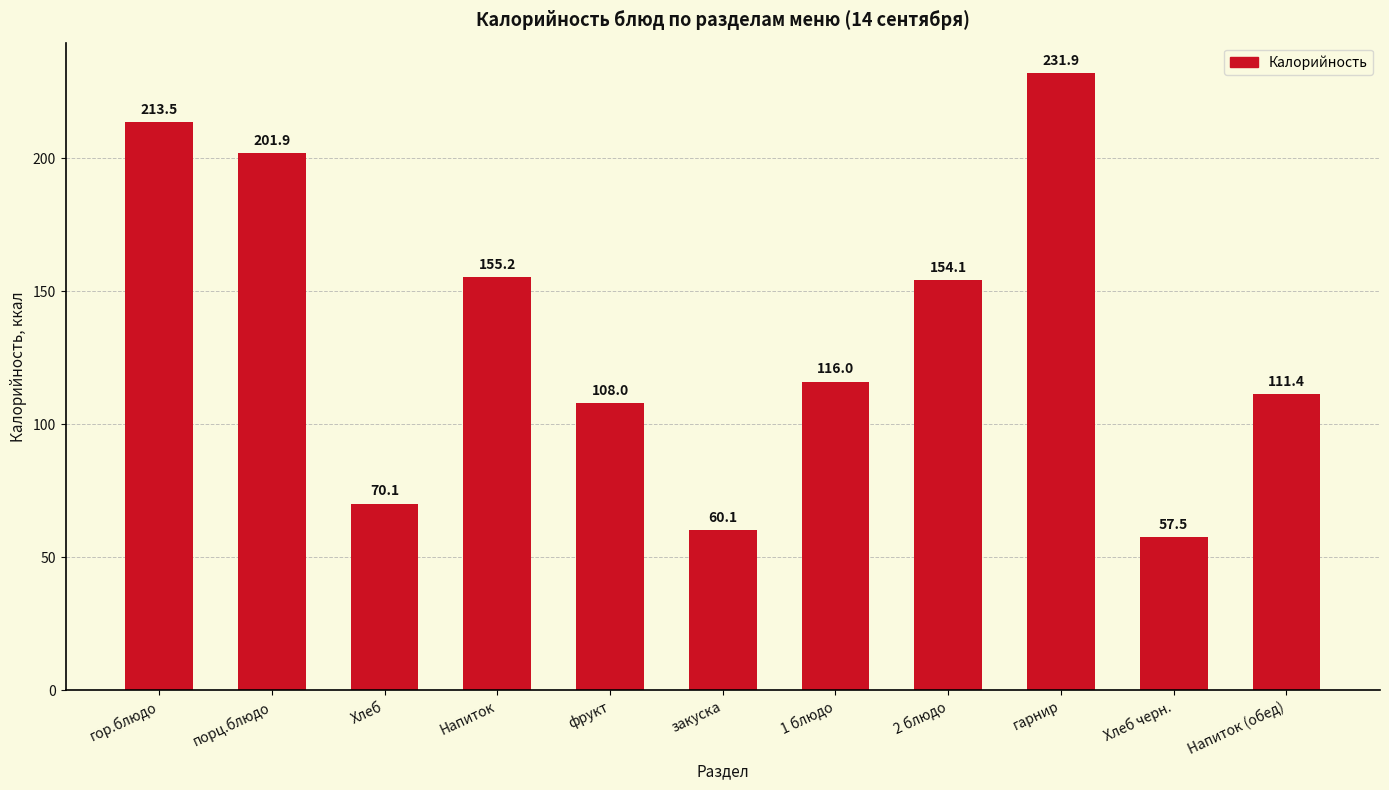

Rank the categories by value from highest to lowest.

гарнир, гор.блюдо, порц.блюдо, Напиток, 2 блюдо, 1 блюдо, Напиток (обед), фрукт, Хлеб, закуска, Хлеб черн.